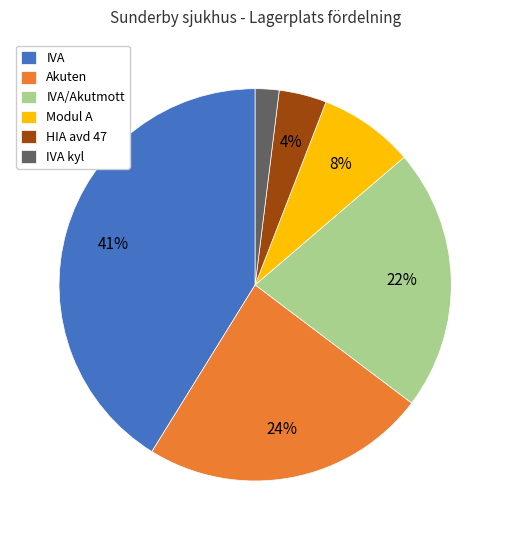

Is there any slice that represents more than half of the pie?

No